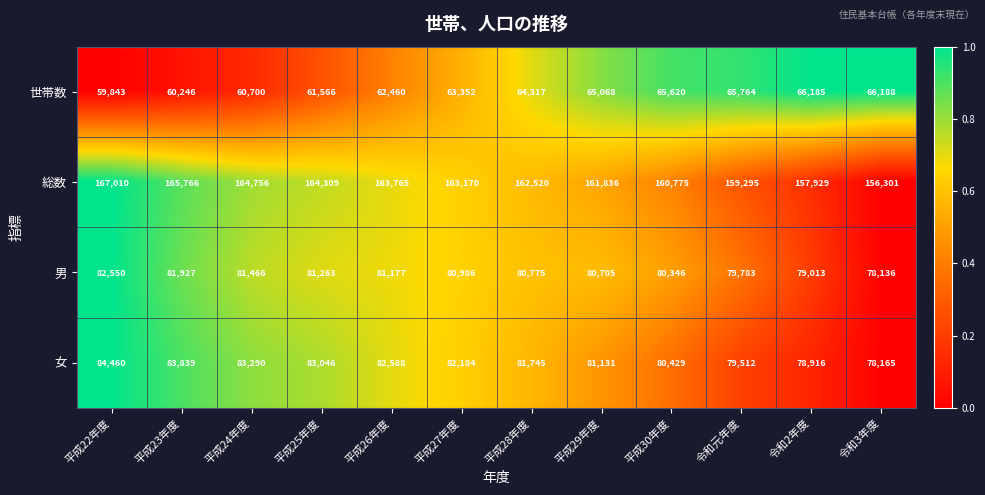

At which category does the chart reach its peak across all series?

平成22年度